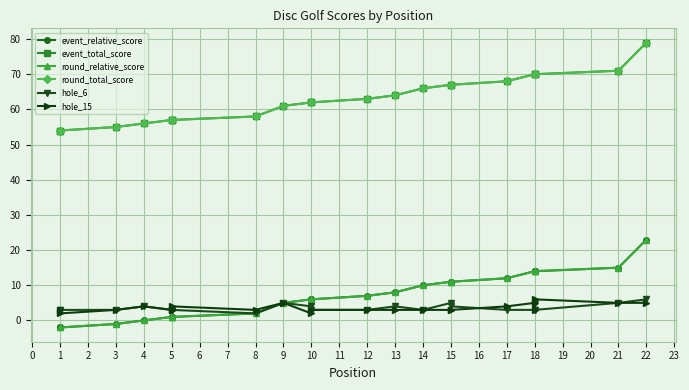

True or false: event_relative_score and hole_6 intersect in this chart.

False